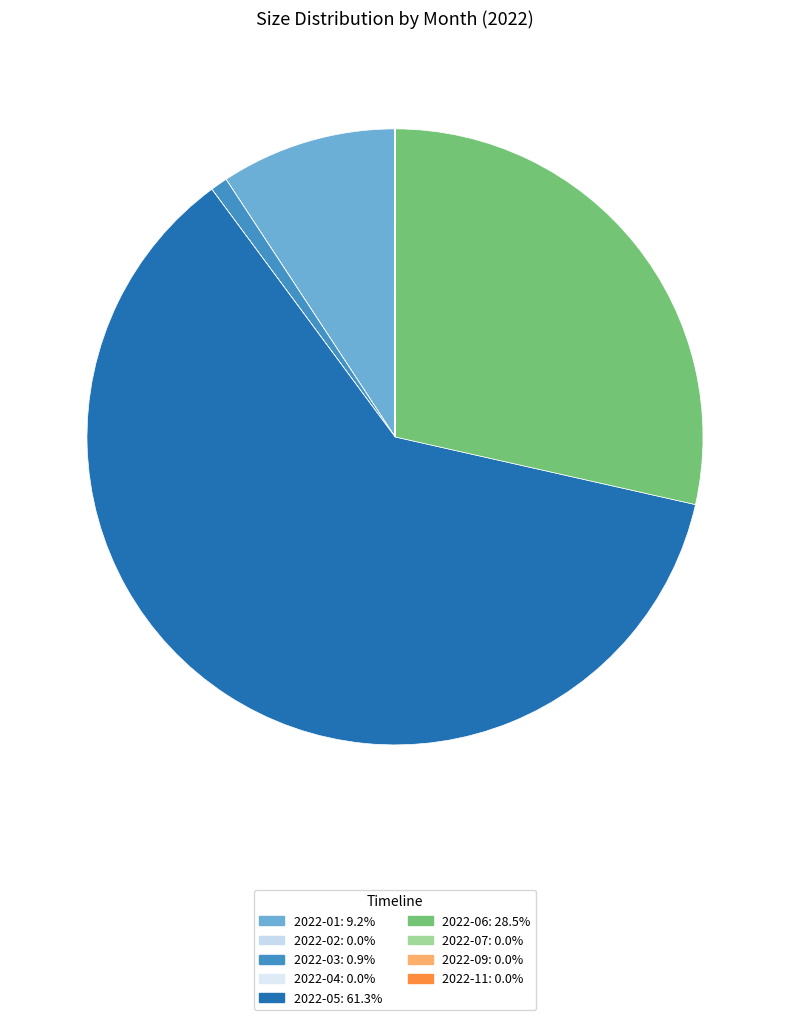

To the nearest percent, what is the combined percentage of 2022-03 and 2022-04?

1%